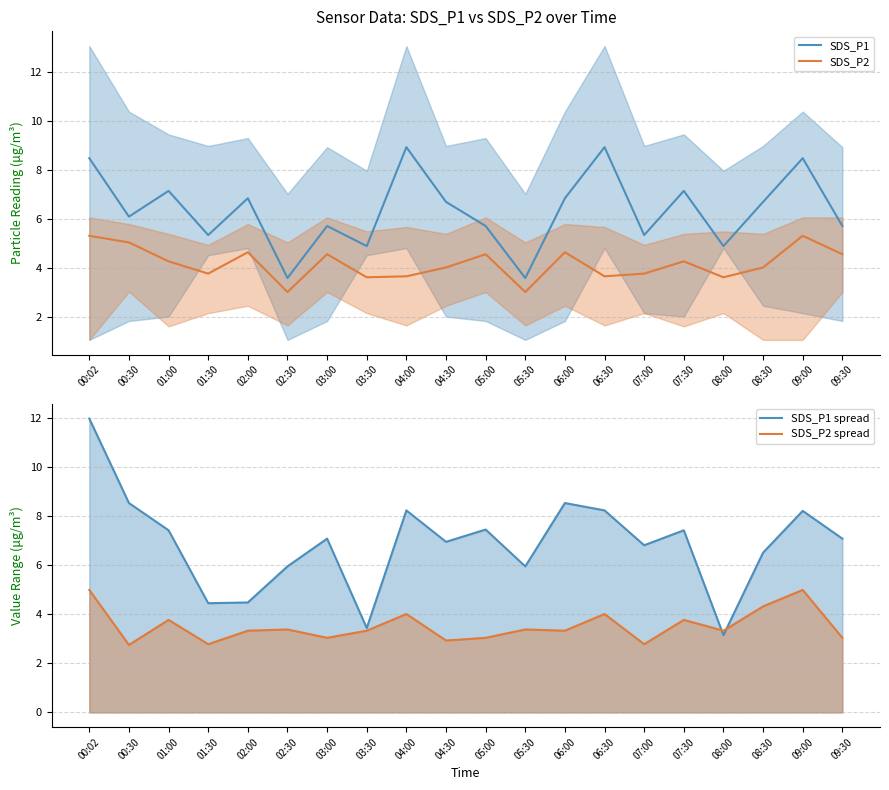

Reading left to right, what are all the values shown in this chart?

SDS_P1: 8.5	6.1	7.2	5.3	6.8	3.6	5.7	4.9	8.9	6.7	5.7	3.6	6.8	8.9	5.3	7.2	4.9	6.7	8.5	5.7
SDS_P2: 5.3	5.0	4.3	3.8	4.7	3.0	4.6	3.6	3.7	4.0	4.6	3.0	4.7	3.7	3.8	4.3	3.6	4.0	5.3	4.6
SDS_P1 spread: 12.0	8.5	7.4	4.5	4.5	6.0	7.1	3.4	8.2	7.0	7.5	6.0	8.5	8.2	6.8	7.4	3.1	6.5	8.2	7.1
SDS_P2 spread: 5.0	2.8	3.8	2.8	3.3	3.4	3.0	3.3	4.0	2.9	3.0	3.4	3.3	4.0	2.8	3.8	3.3	4.3	5.0	3.0